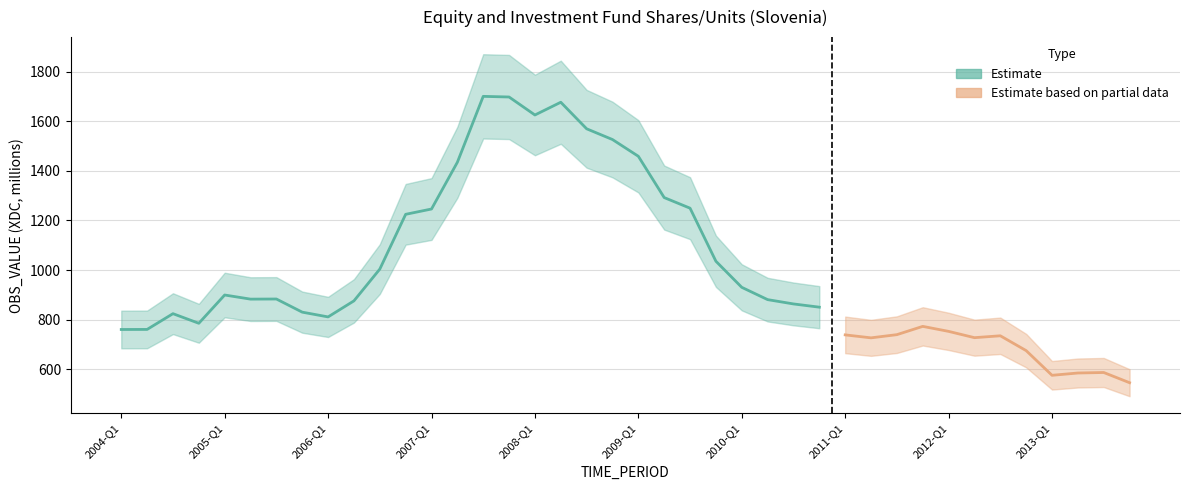

Does the chart display data point markers on the line(s)?

No